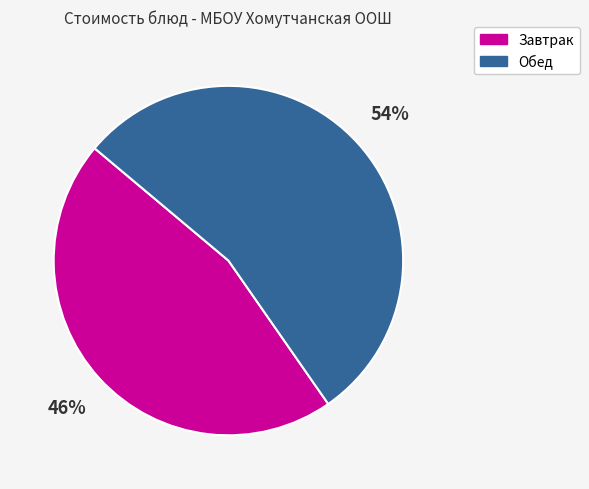

To the nearest percent, what is the combined percentage of Завтрак and Обед?

100%